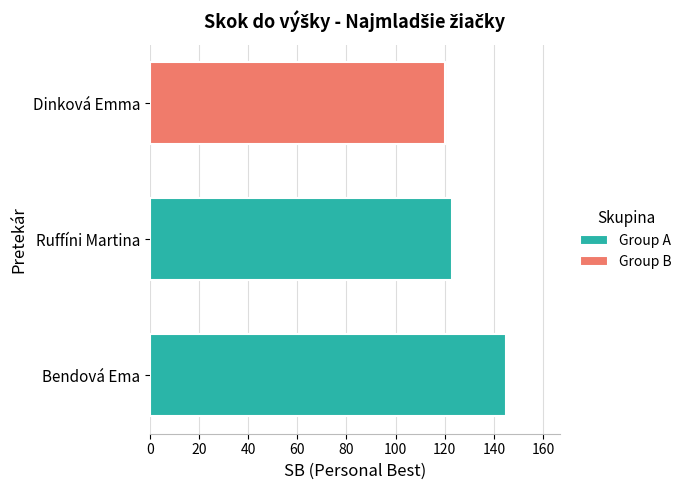

Are the bars horizontal?

Yes